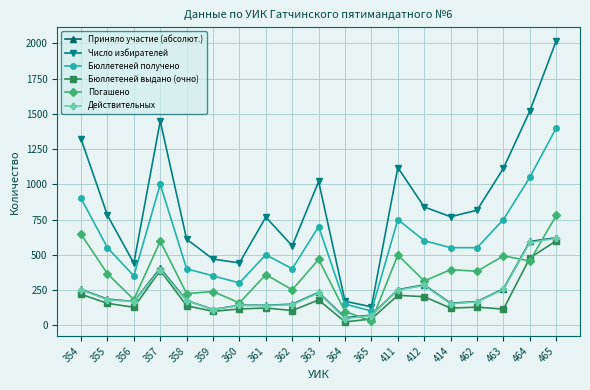

True or false: Действительных and Бюллетеней получено intersect in this chart.

False